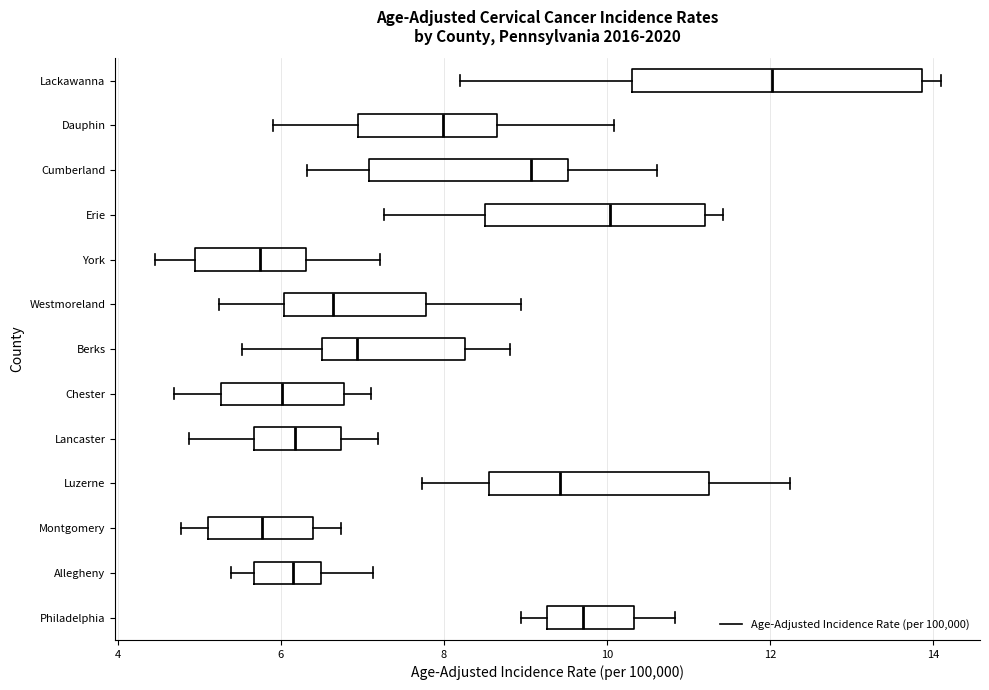

Where does the left whisker of the box for Montgomery end on the x-axis? The values are not printed on the chart, so give them approximately, as read against the axis.

4.8